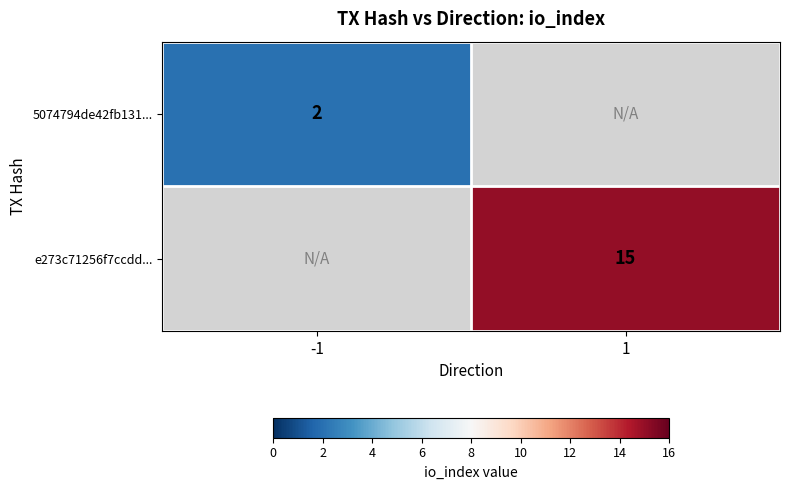

Is it true that 5074794de42fb131... equals 3 at -1?

False